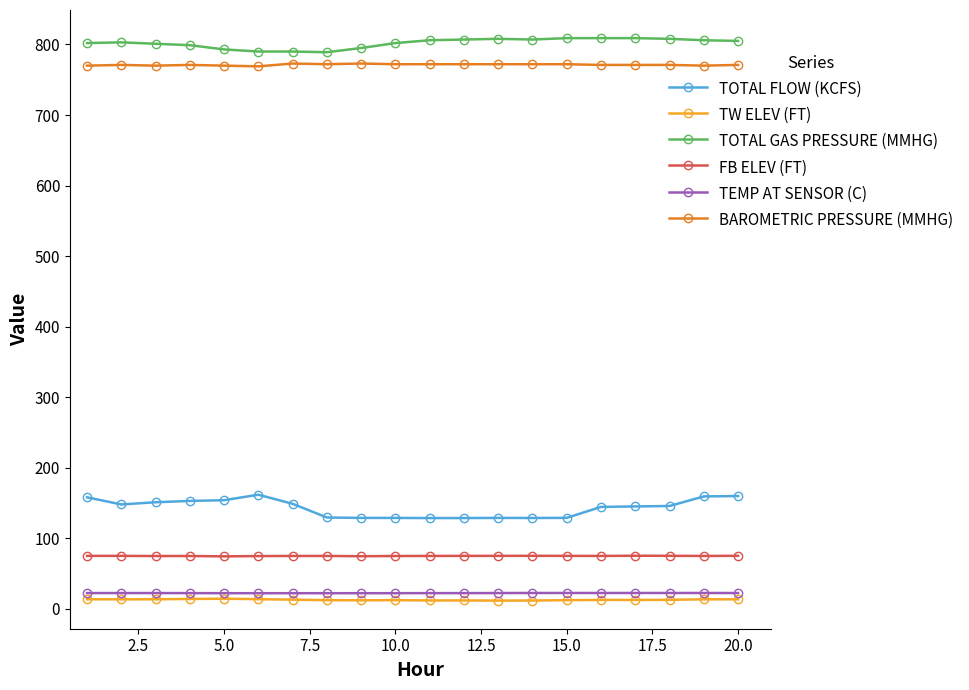

At how many categories does at least one series exceed 295?

20